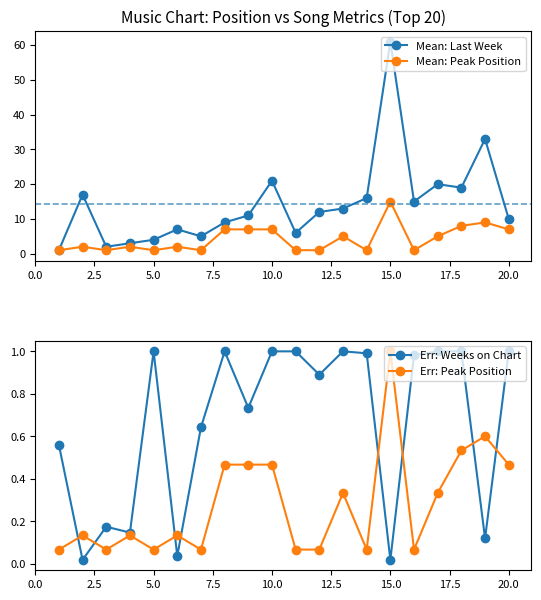

Which series has the largest total across all categories?

Mean: Last Week